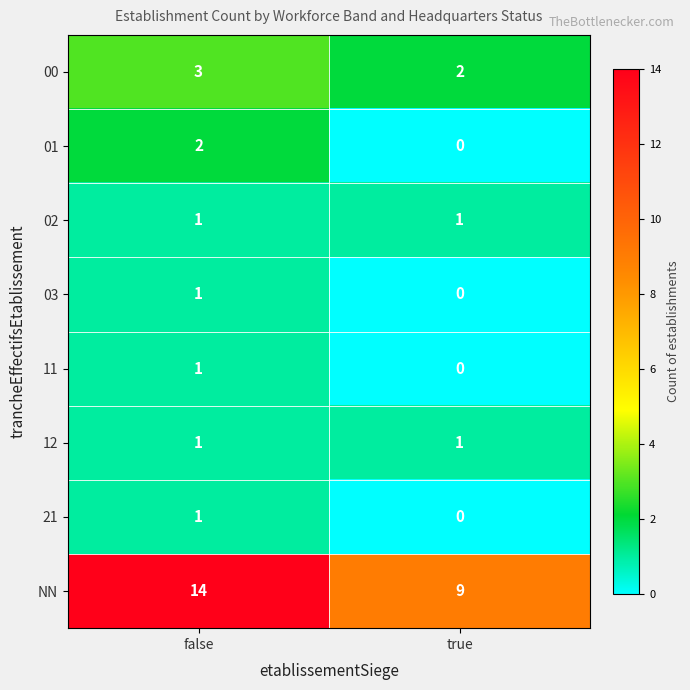

How many categories are shown in the chart?

2